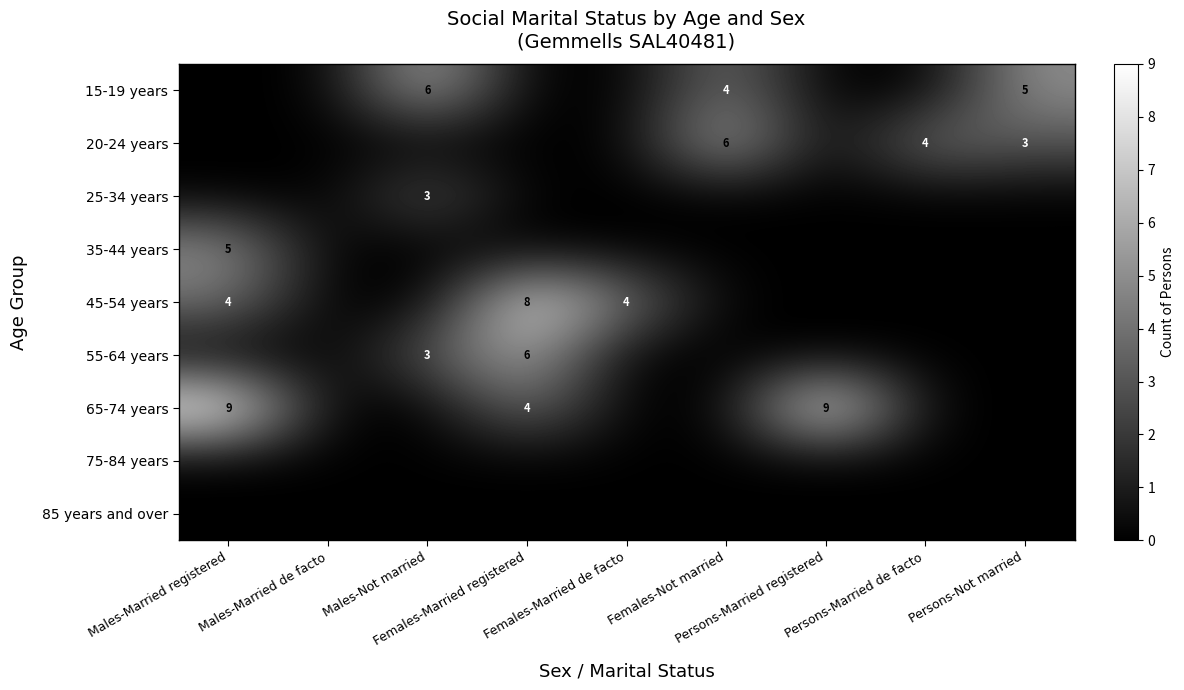

Rank the series at Females-Married de facto from lowest to highest value.

15-19 years, 20-24 years, 25-34 years, 35-44 years, 55-64 years, 65-74 years, 75-84 years, 85 years and over, 45-54 years